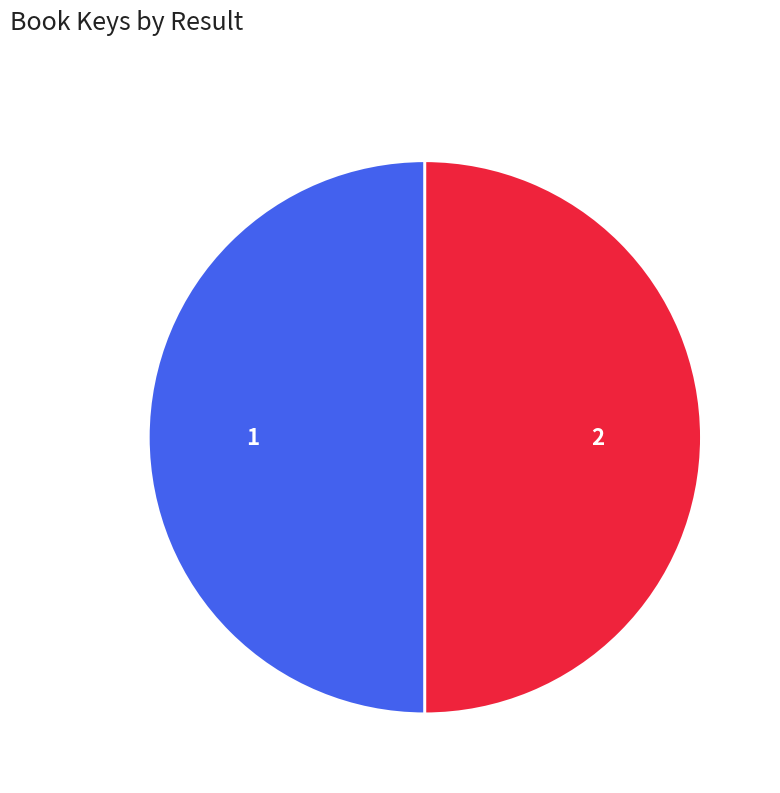

Approximately how many times larger is the value at 2 compared to 1?

1.0